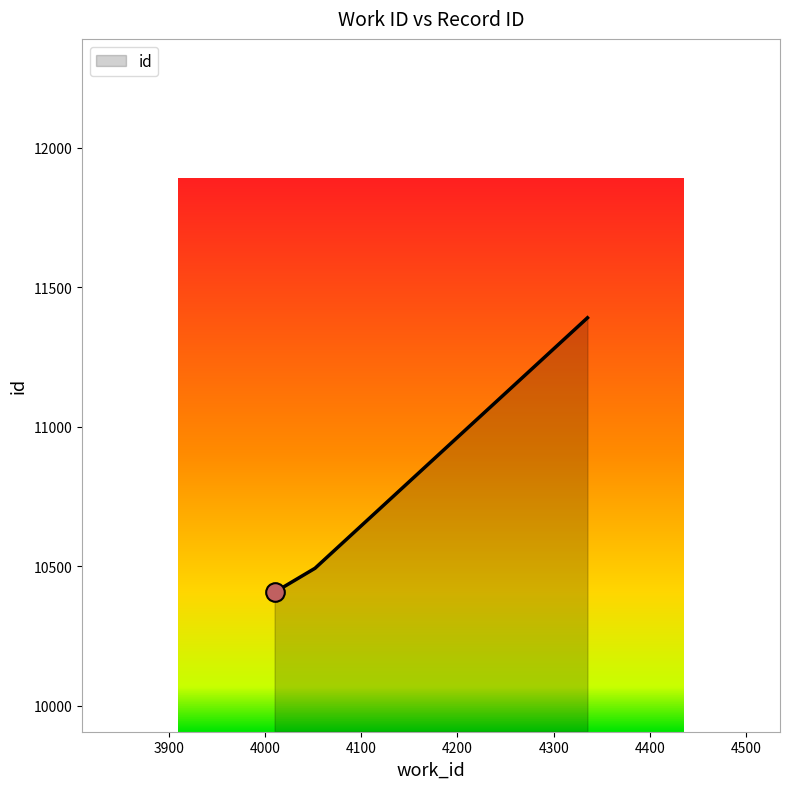

What is the sum of all values?

32288